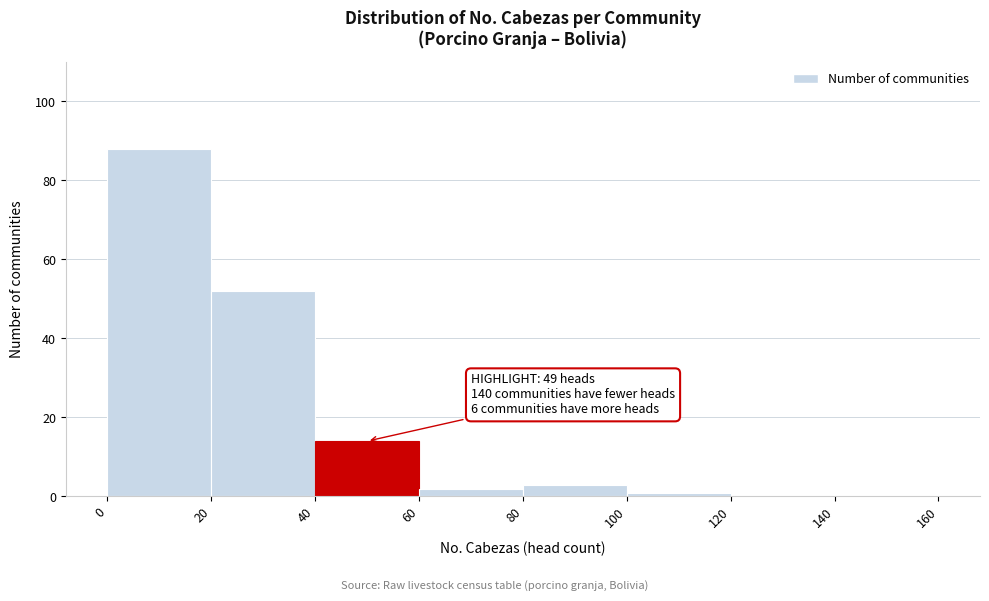

Over which range of the x-axis is the bar tallest?

0 to 20